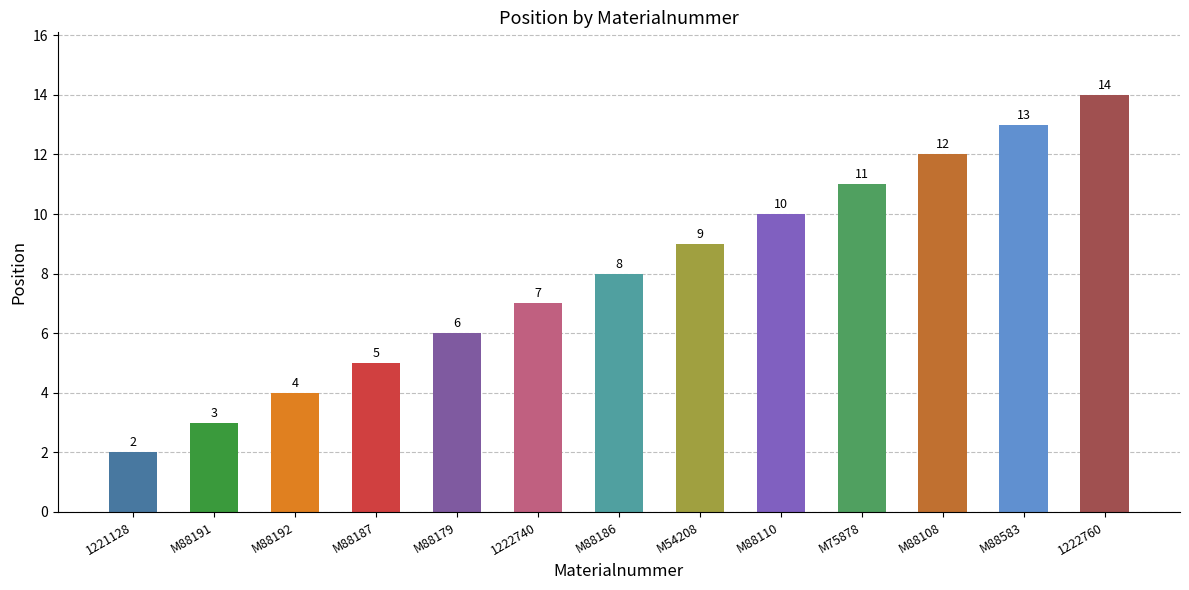

Is it true that the value at M75878 is 20?

False